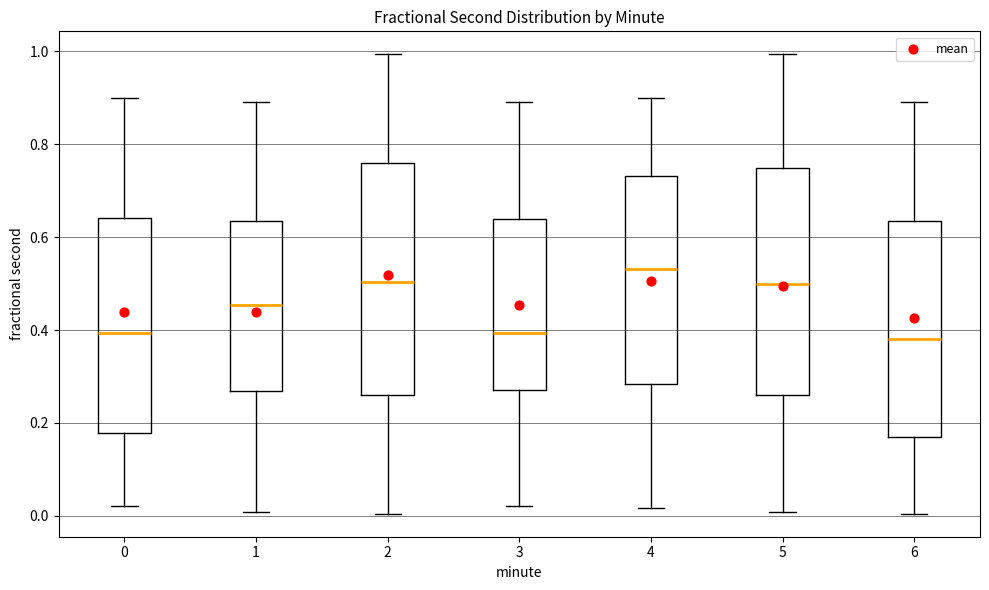

Reading left to right, read every box against the y-axis: the position of its median line, the range the box covers, and the ends of its whiskers. The values are not printed on the chart, so give them approximately, as read against the axis.

0: median 0.40, box 0.18 to 0.64, whiskers 0.02 to 0.90
1: median 0.46, box 0.26 to 0.64, whiskers 0.00 to 0.90
2: median 0.50, box 0.26 to 0.76, whiskers 0.00 to 1.00
3: median 0.40, box 0.28 to 0.64, whiskers 0.02 to 0.88
4: median 0.54, box 0.28 to 0.74, whiskers 0.02 to 0.90
5: median 0.50, box 0.26 to 0.74, whiskers 0.00 to 1.00
6: median 0.38, box 0.18 to 0.64, whiskers 0.00 to 0.88